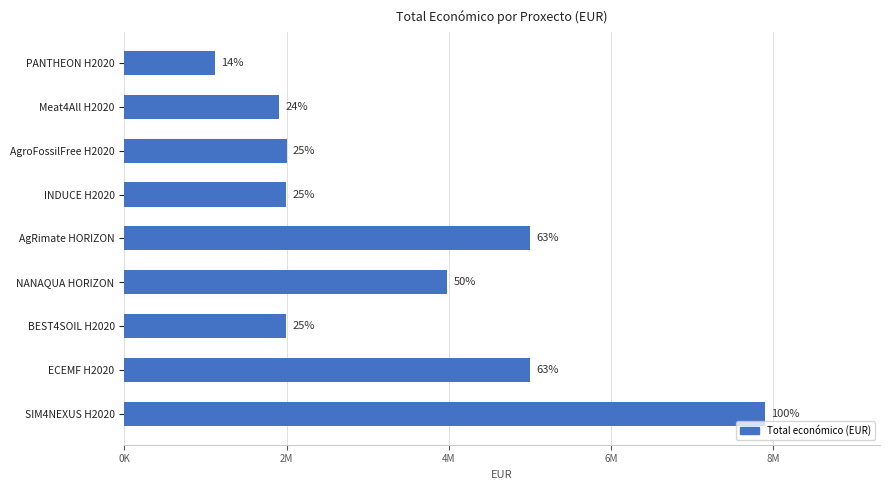

Are the bars horizontal?

Yes